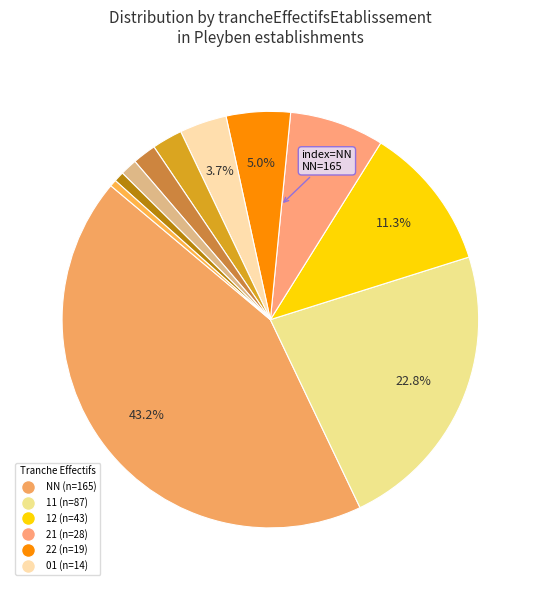

What is the largest slice in the pie chart?

NN